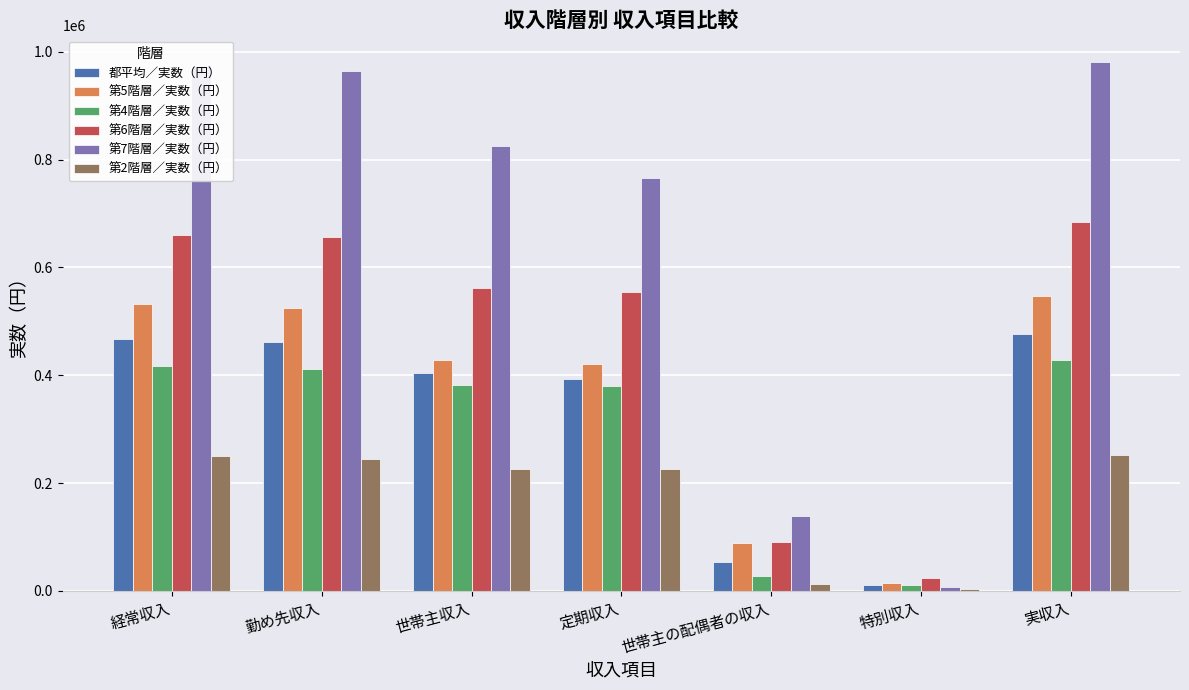

True or false: 第5階層／実数（円） has a value of 620002 at 定期収入.

False